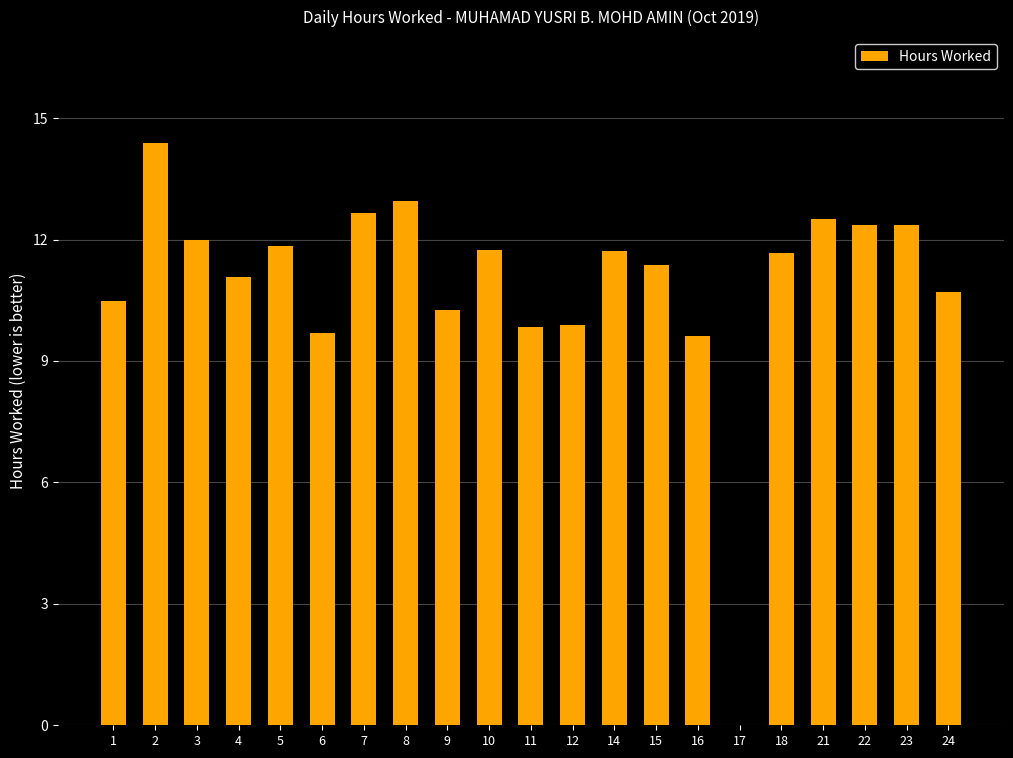

True or false: the data shows 10.7 at 24.

True